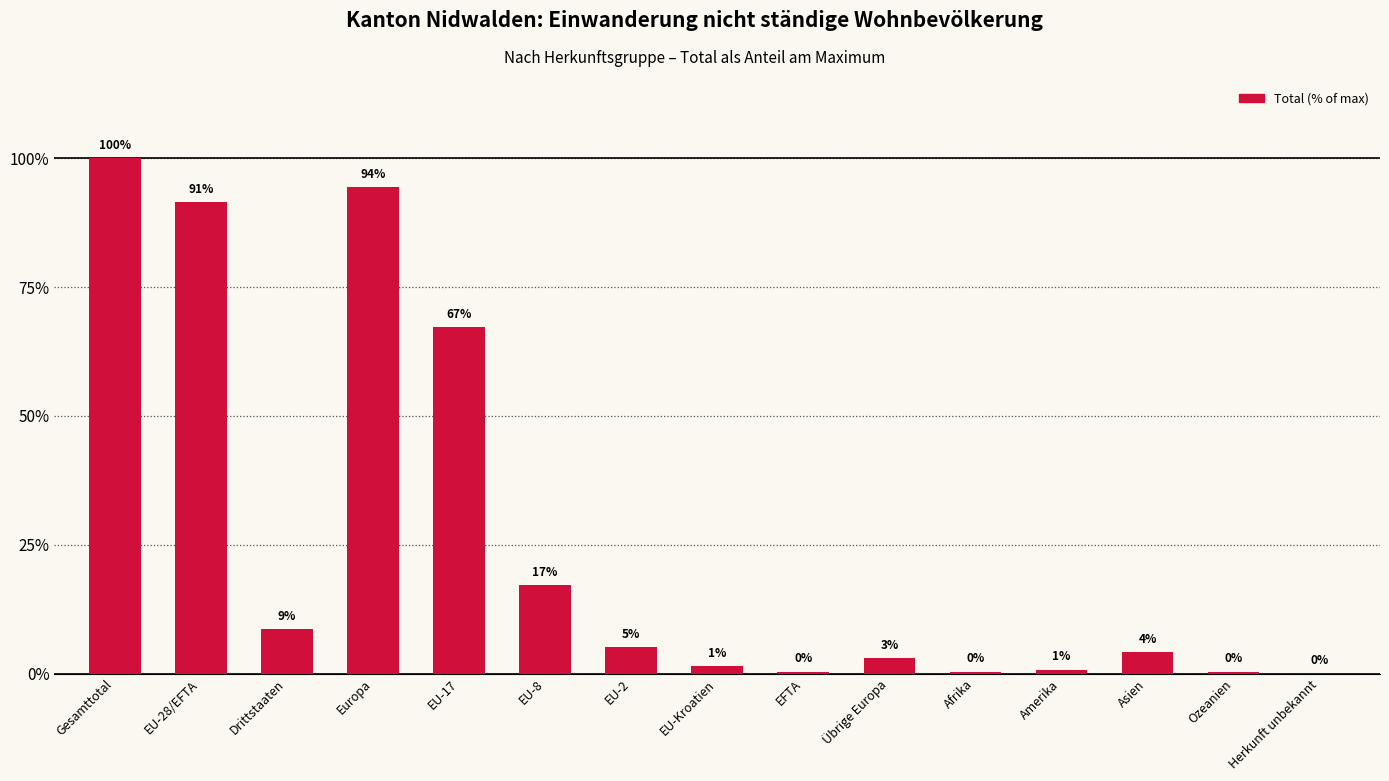

Is it true that the value at EU-8 is 17.1?

True